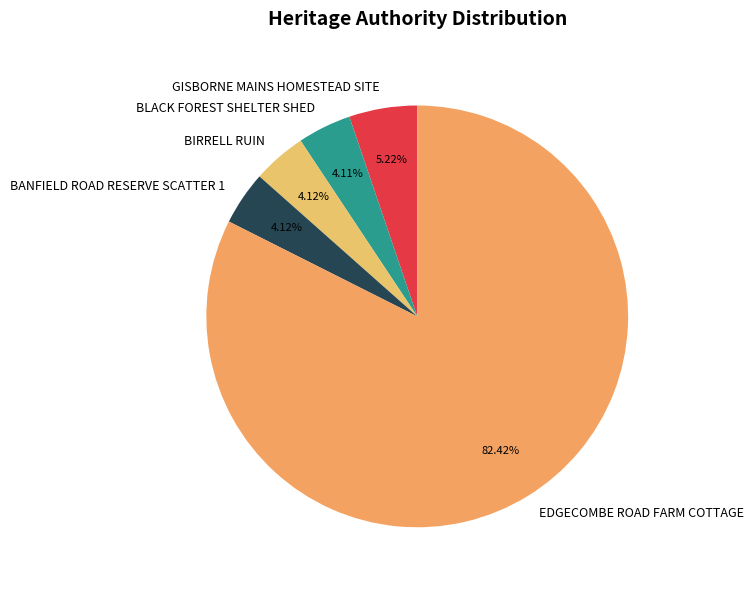

Is the sum of EDGECOMBE ROAD FARM COTTAGE and BIRRELL RUIN greater than half?

Yes